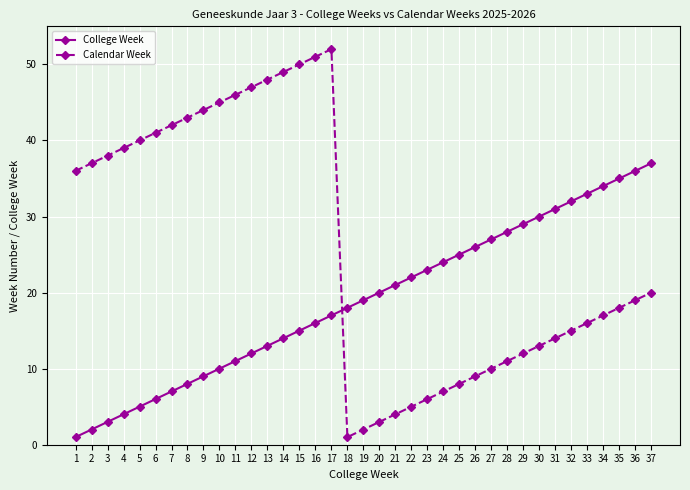

Reading left to right, what are all the values shown in this chart?

College Week: 1=1	2=2	3=3	4=4	5=5	6=6	7=7	8=8	9=9	10=10	11=11	12=12	13=13	14=14	15=15	16=16	17=17	18=18	19=19	20=20	21=21	22=22	23=23	24=24	25=25	26=26	27=27	28=28	29=29	30=30	31=31	32=32	33=33	34=34	35=35	36=36	37=37
Calendar Week: 1=36	2=37	3=38	4=39	5=40	6=41	7=42	8=43	9=44	10=45	11=46	12=47	13=48	14=49	15=50	16=51	17=52	18=1	19=2	20=3	21=4	22=5	23=6	24=7	25=8	26=9	27=10	28=11	29=12	30=13	31=14	32=15	33=16	34=17	35=18	36=19	37=20